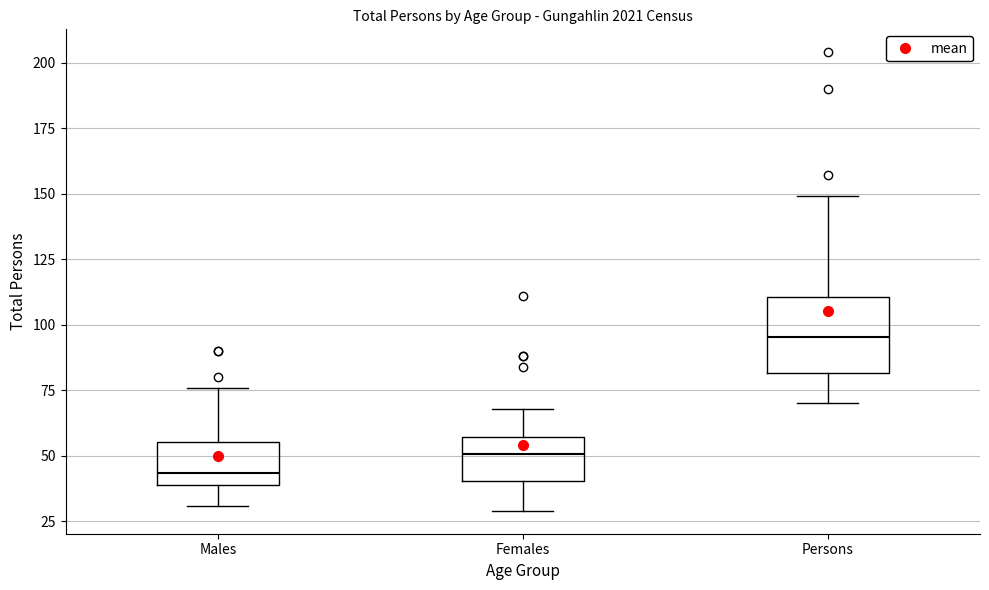

Which box's median line is the highest?

Persons